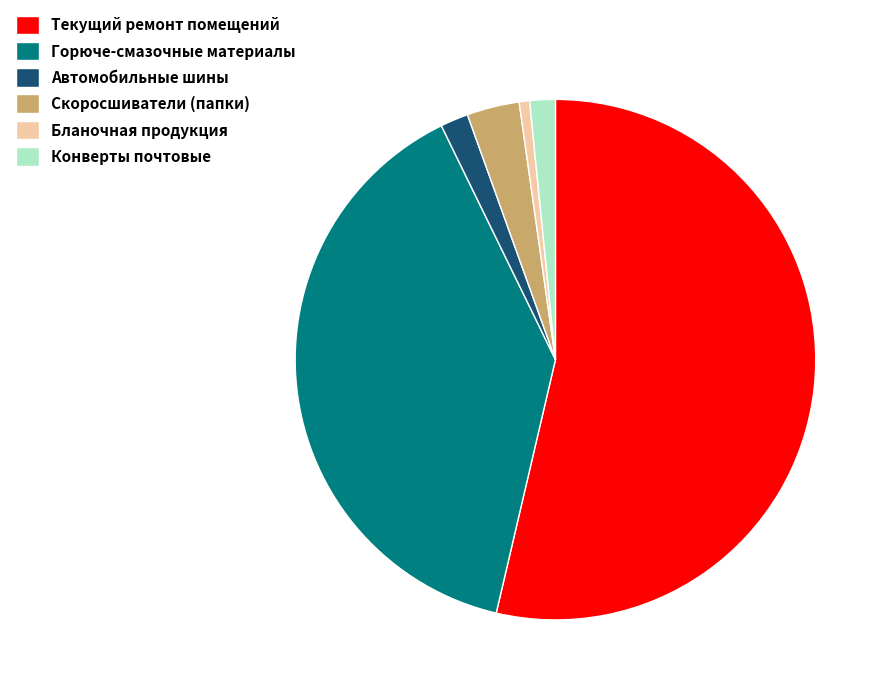

Between Горюче-смазочные материалы and Текущий ремонт помещений, which is larger?

Текущий ремонт помещений